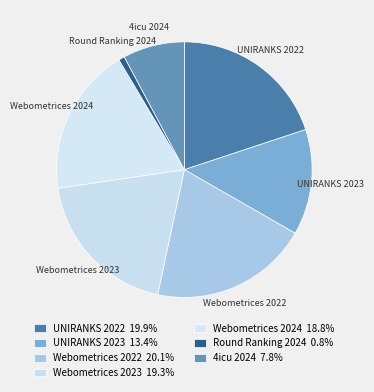

Does Webometrices 2023 account for over 50% of the chart?

No